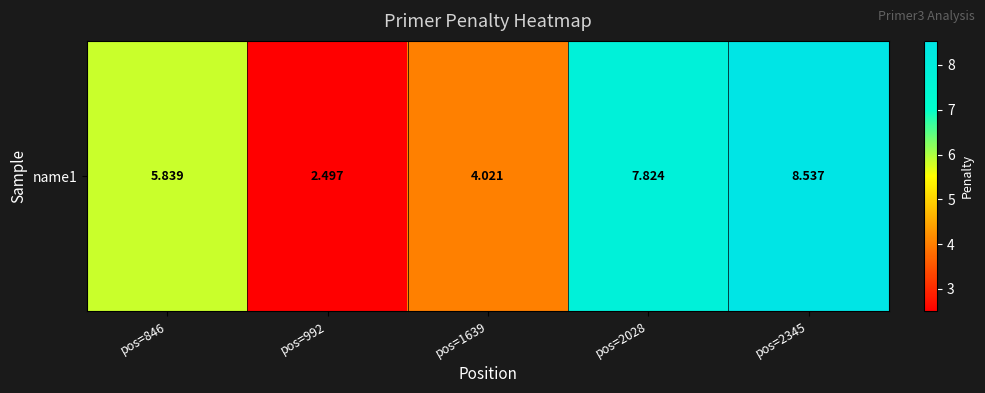

What is the change in value from pos=992 to pos=2028?

+5.3